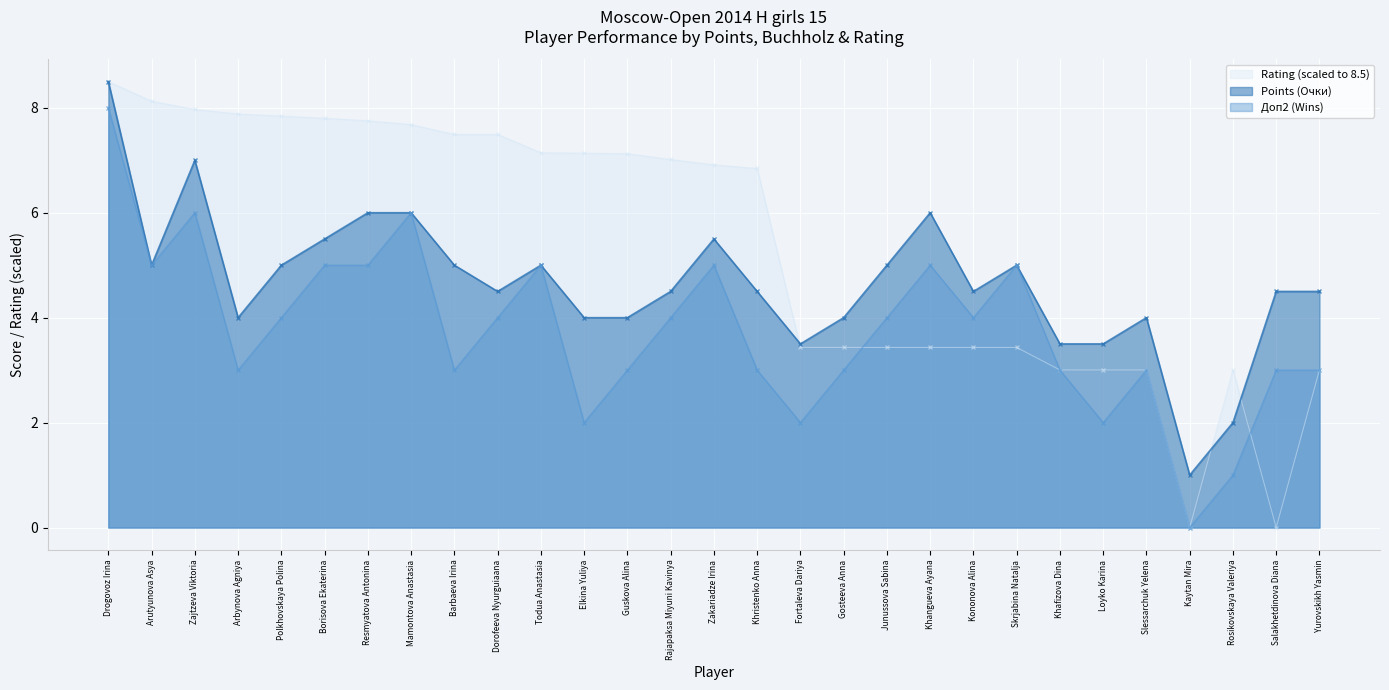

What is the total value across all series at Salakhetdinova Diana?

7.5